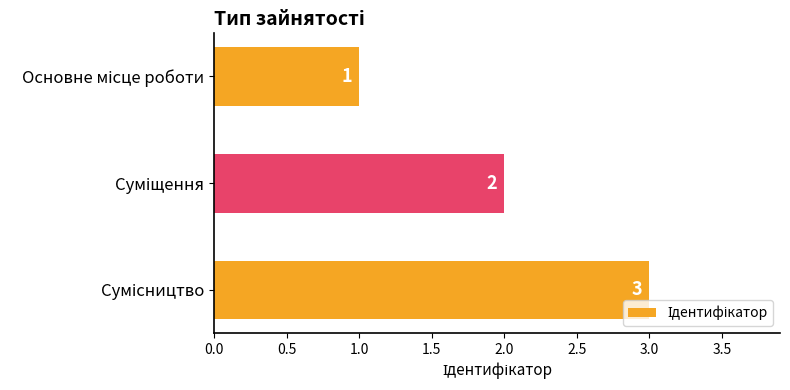

What is the sum of all values?

6